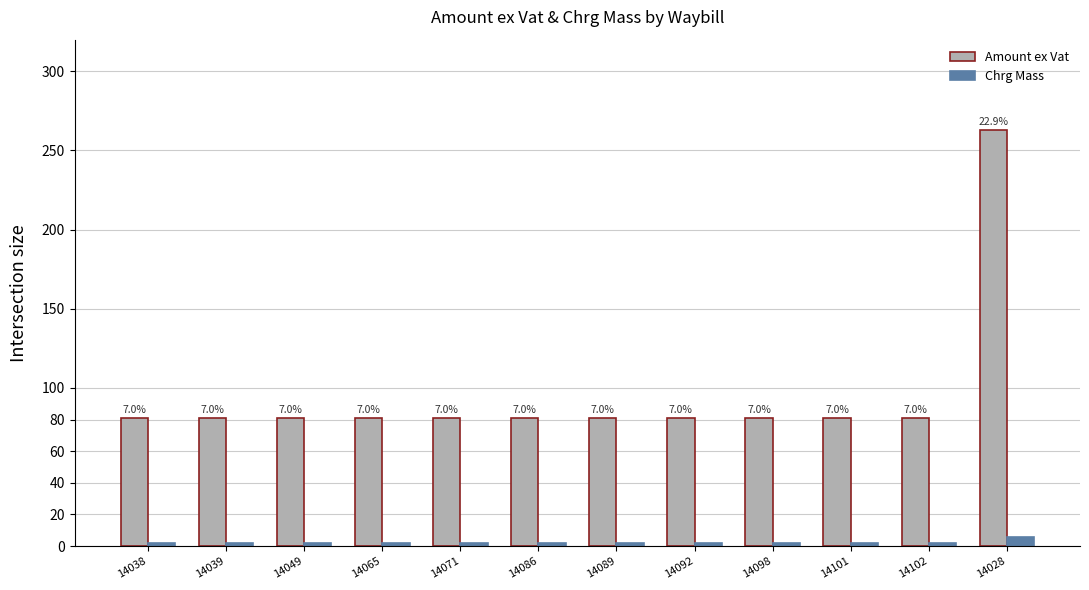

What are all the series names shown in the legend?

Amount ex Vat, Chrg Mass